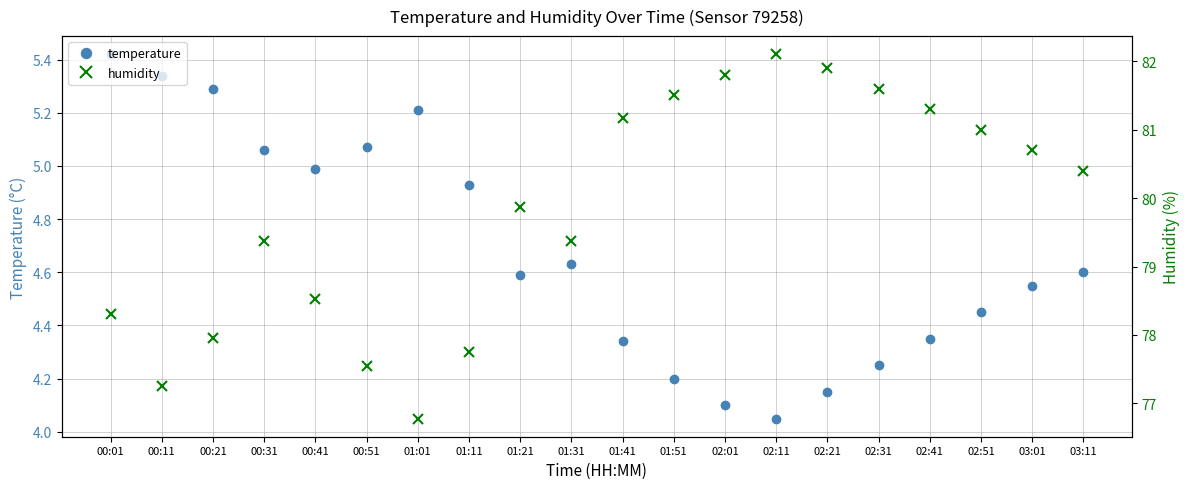

Which series changed the most between 01:21 and 02:51?

humidity